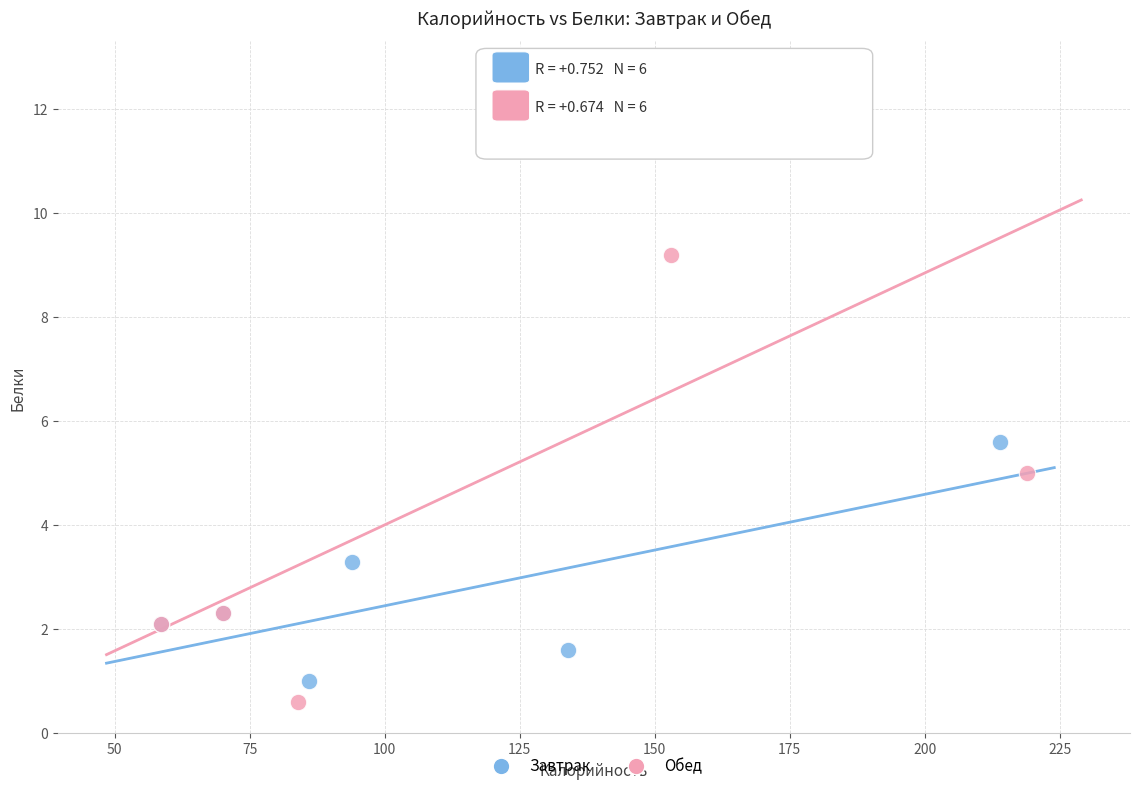

Which series contains the lowest Y value?

Обед